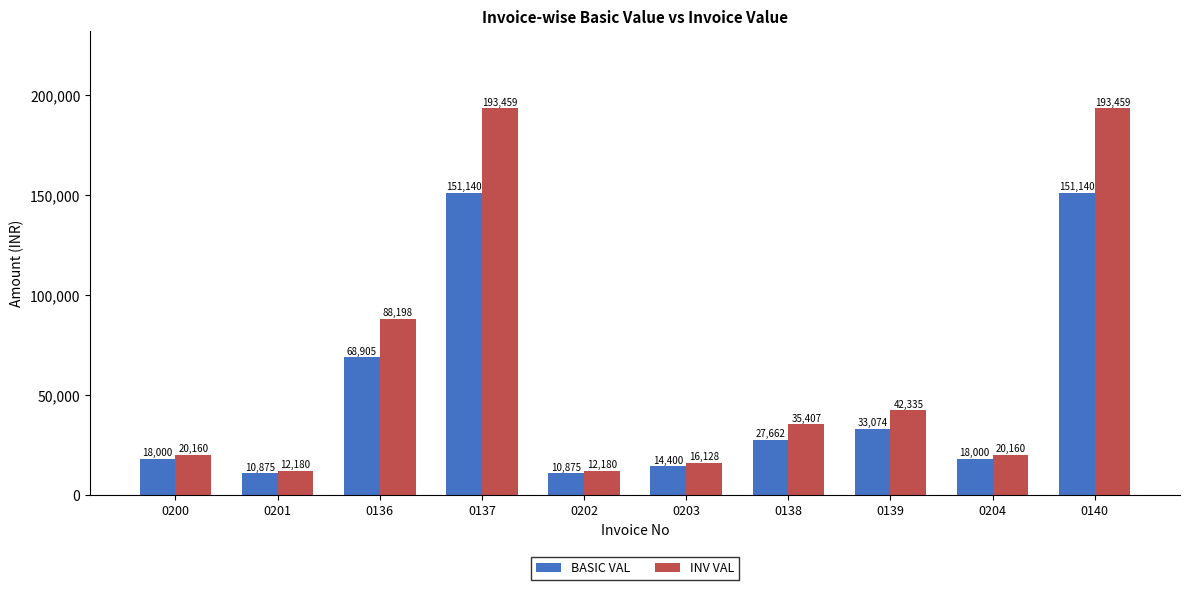

How many values in the INV VAL series exceed 35407?

5